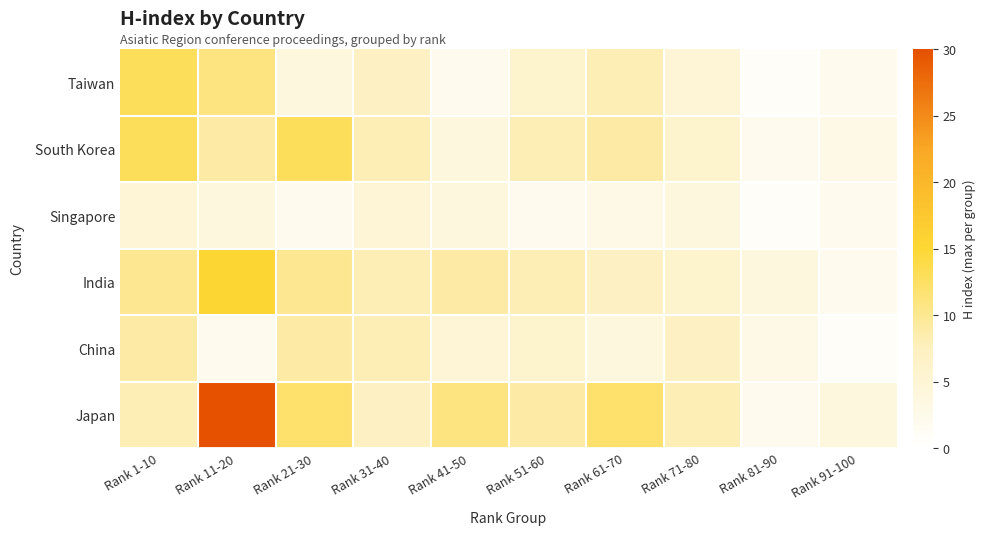

Reading left to right, extract all data points from this chart.

Japan: Rank 1-10=8	Rank 11-20=30	Rank 21-30=12	Rank 31-40=7	Rank 41-50=11	Rank 51-60=9	Rank 61-70=12	Rank 71-80=8	Rank 81-90=2	Rank 91-100=4
China: Rank 1-10=9	Rank 11-20=2	Rank 21-30=9	Rank 31-40=8	Rank 41-50=5	Rank 51-60=6	Rank 61-70=4	Rank 71-80=7	Rank 81-90=3	Rank 91-100=1
India: Rank 1-10=10	Rank 11-20=15	Rank 21-30=10	Rank 31-40=8	Rank 41-50=9	Rank 51-60=8	Rank 61-70=7	Rank 71-80=6	Rank 81-90=4	Rank 91-100=2
Singapore: Rank 1-10=5	Rank 11-20=4	Rank 21-30=2	Rank 31-40=5	Rank 41-50=4	Rank 51-60=2	Rank 61-70=3	Rank 71-80=4	Rank 81-90=1	Rank 91-100=2
South Korea: Rank 1-10=13	Rank 11-20=9	Rank 21-30=13	Rank 31-40=8	Rank 41-50=4	Rank 51-60=8	Rank 61-70=9	Rank 71-80=6	Rank 81-90=2	Rank 91-100=3
Taiwan: Rank 1-10=13	Rank 11-20=11	Rank 21-30=4	Rank 31-40=7	Rank 41-50=2	Rank 51-60=6	Rank 61-70=8	Rank 71-80=5	Rank 81-90=1	Rank 91-100=2